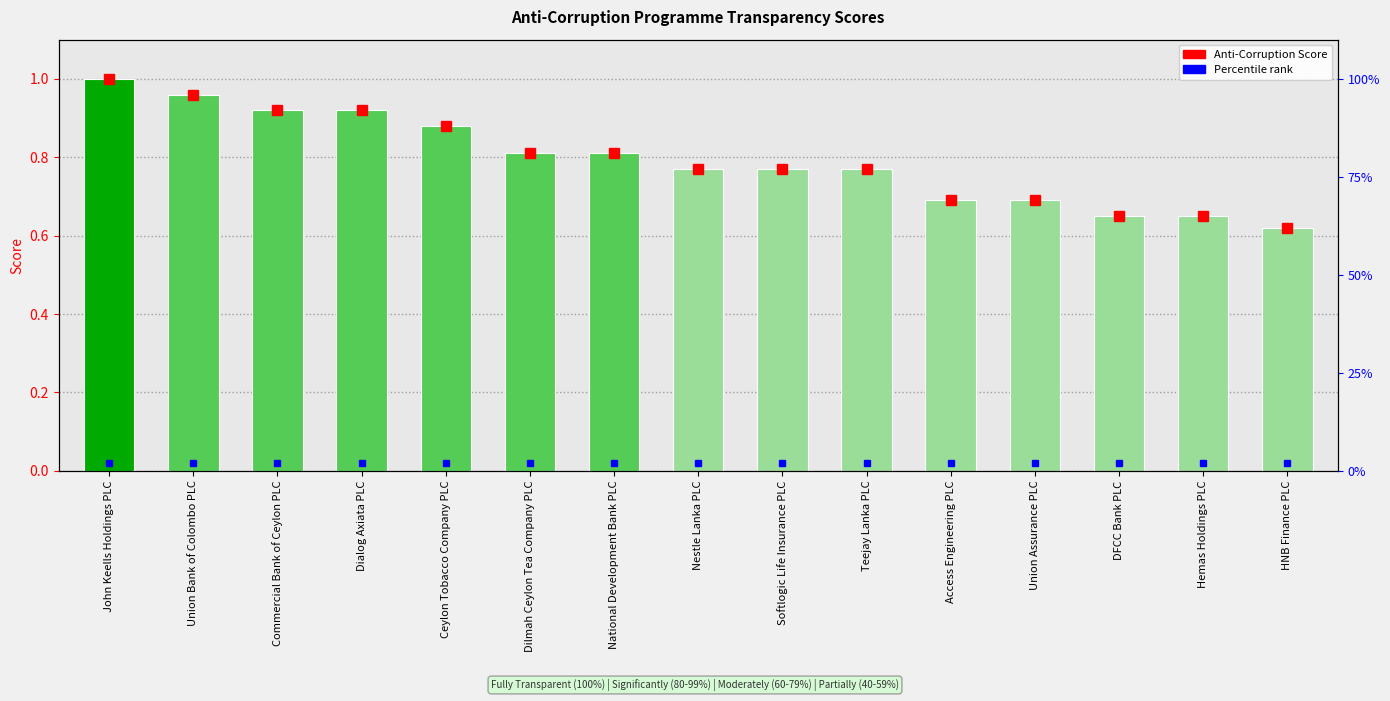

Is it true that the value at Union Assurance PLC is 0.7?

True